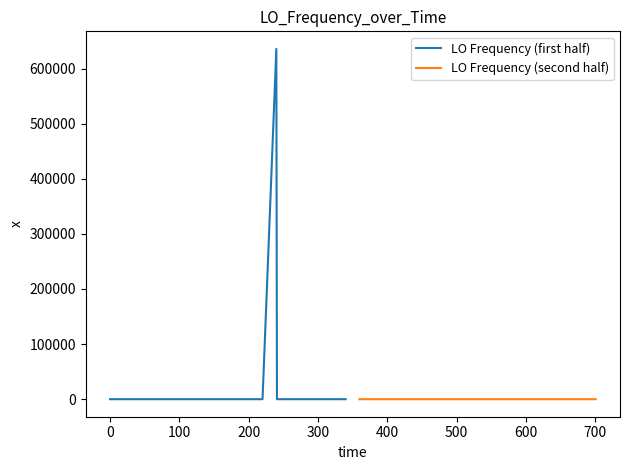

At how many categories does at least one series exceed 72191?

1